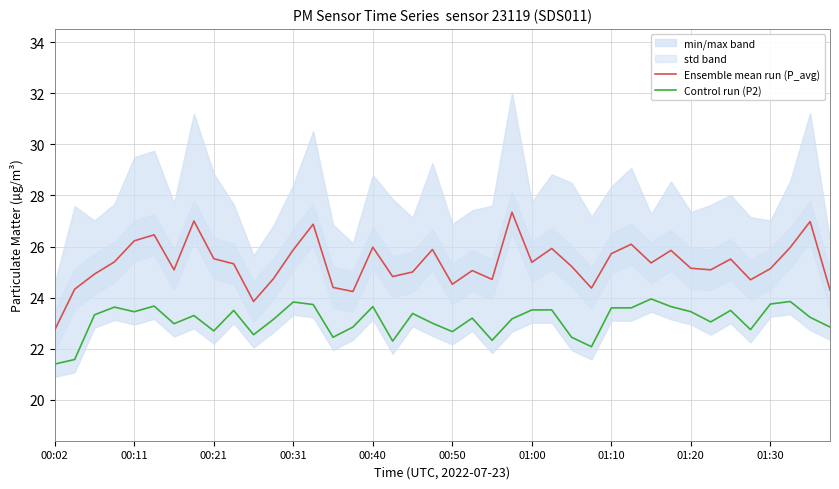

True or false: Control run (P2) has more than 1 interior local peaks.

True